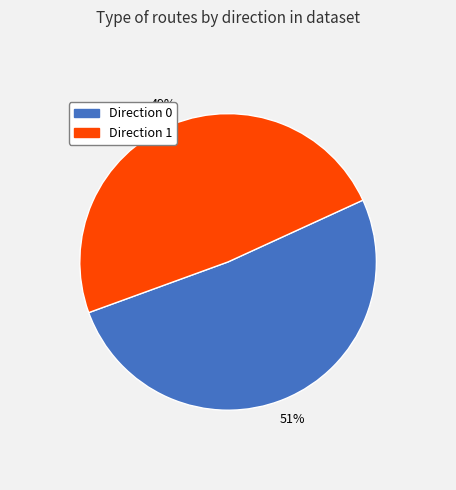

Which slice is the smallest?

Direction 1